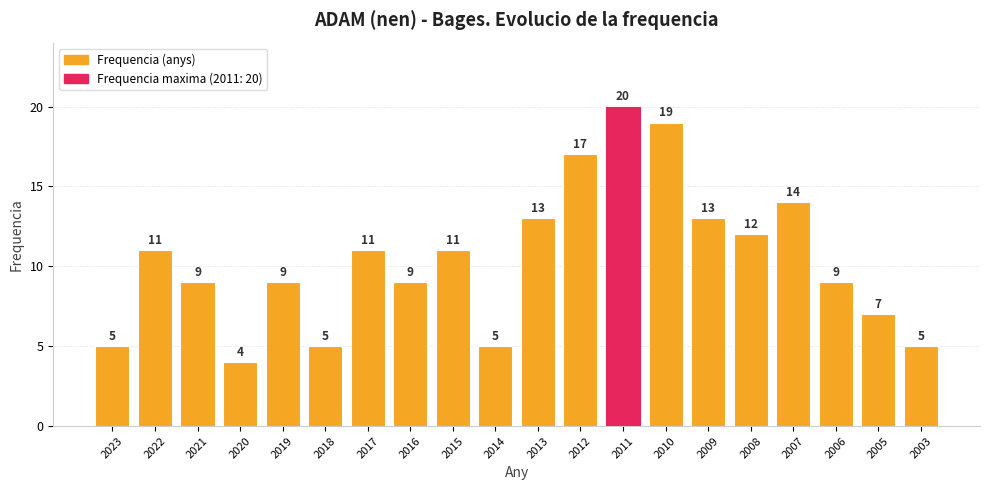

Which label corresponds to the smallest value in the chart?

2020